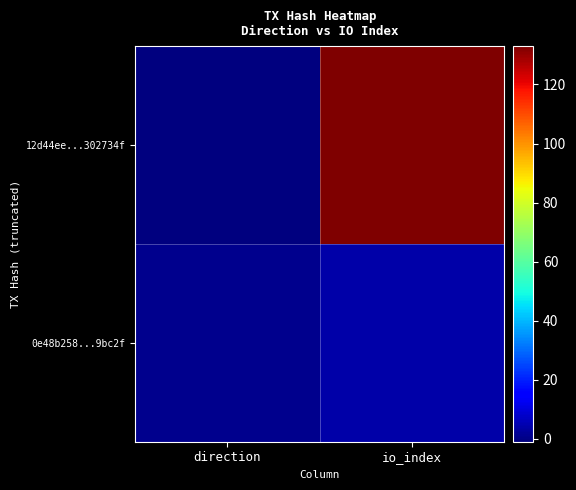

Which series has the largest total across all categories?

12d44ee...302734f